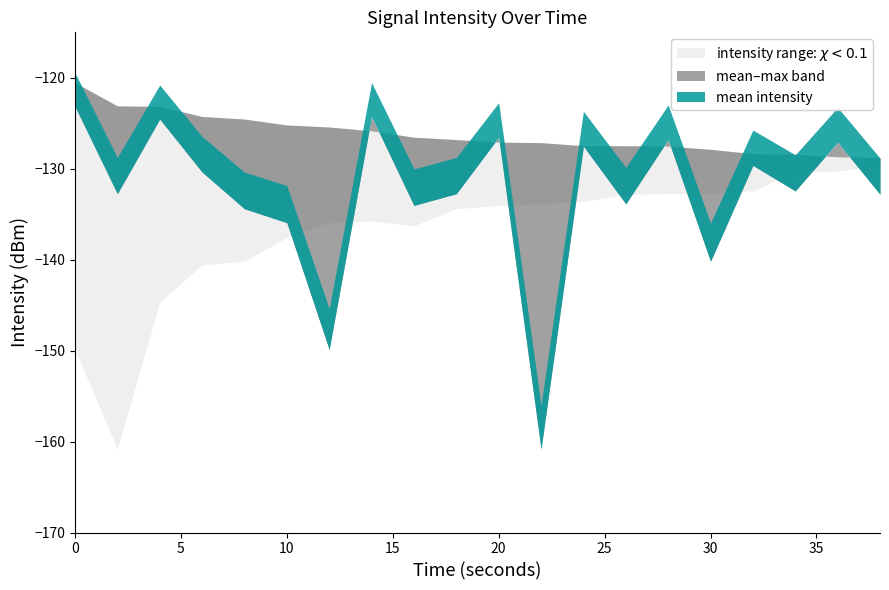

What is the value of the min_intensity point at the 6th from the left?

-137.5